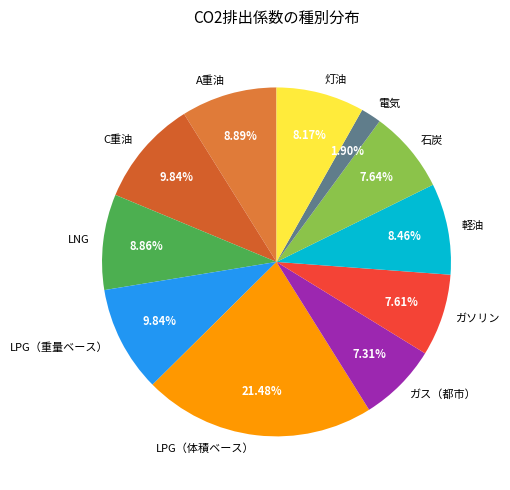

True or false: ガス（都市） accounts for 7% of the total.

True